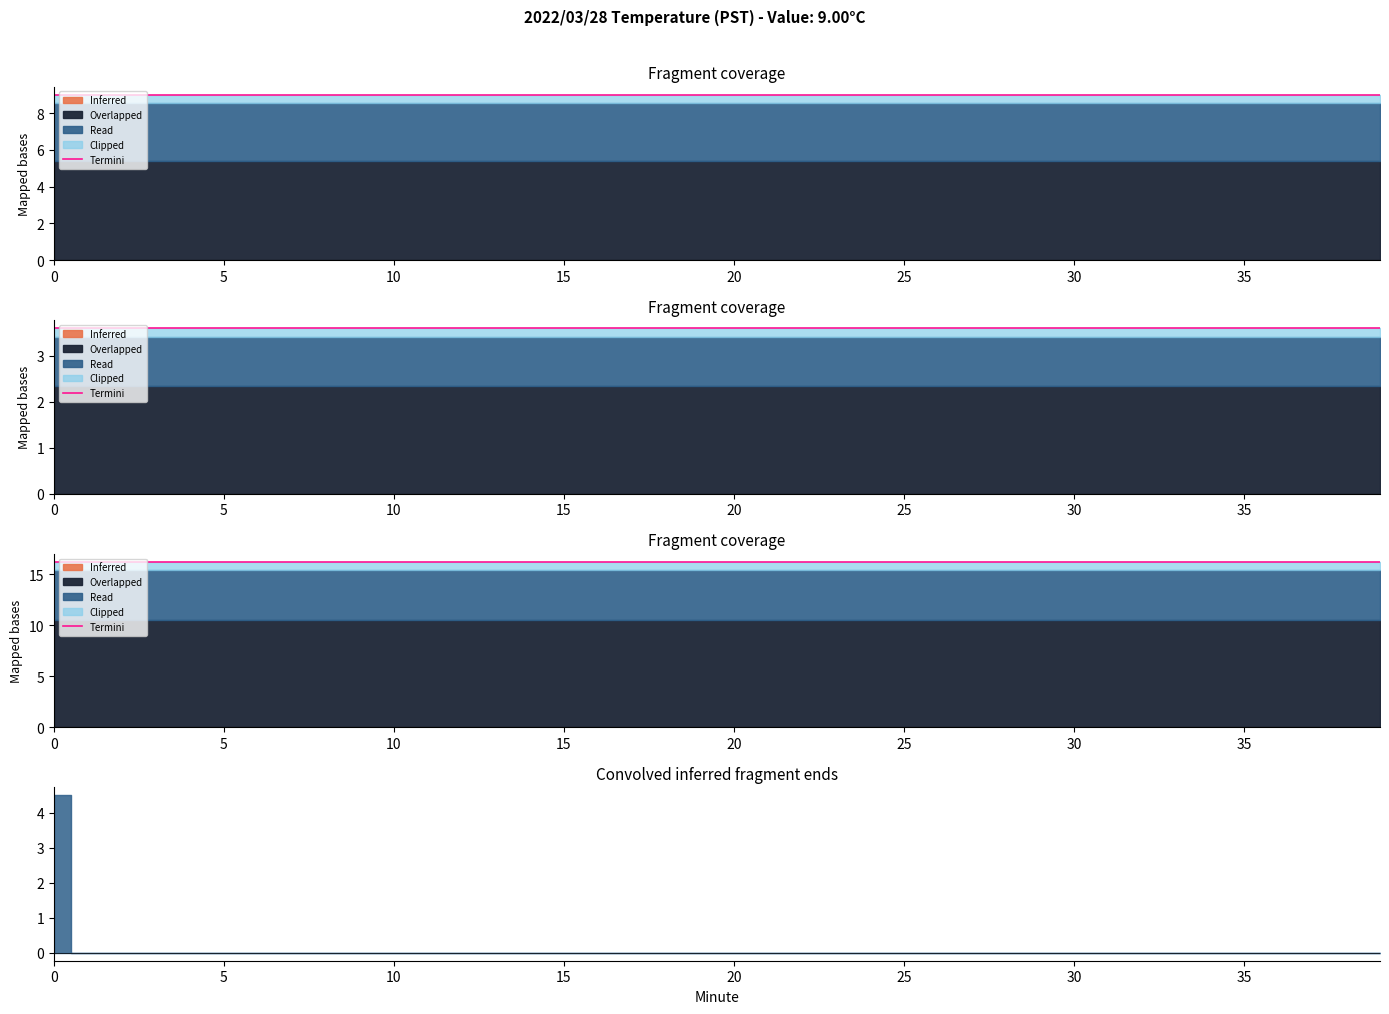

Which series changed the most between 6 and 13?

Inferred